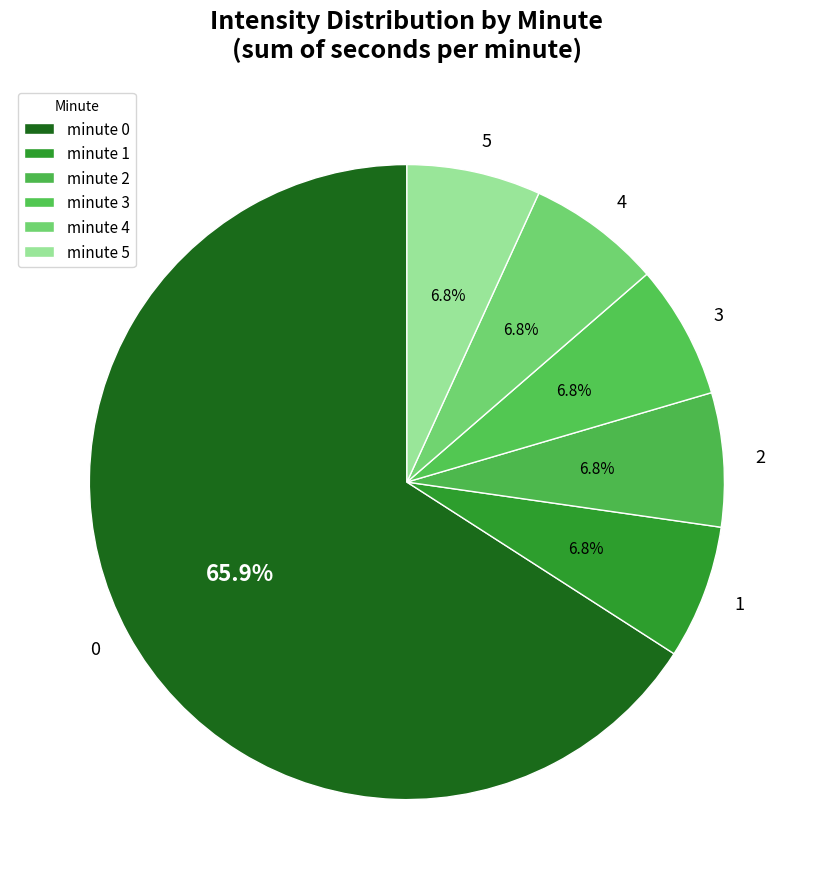

What percentage is the minute 0 slice, to the nearest percent?

66%